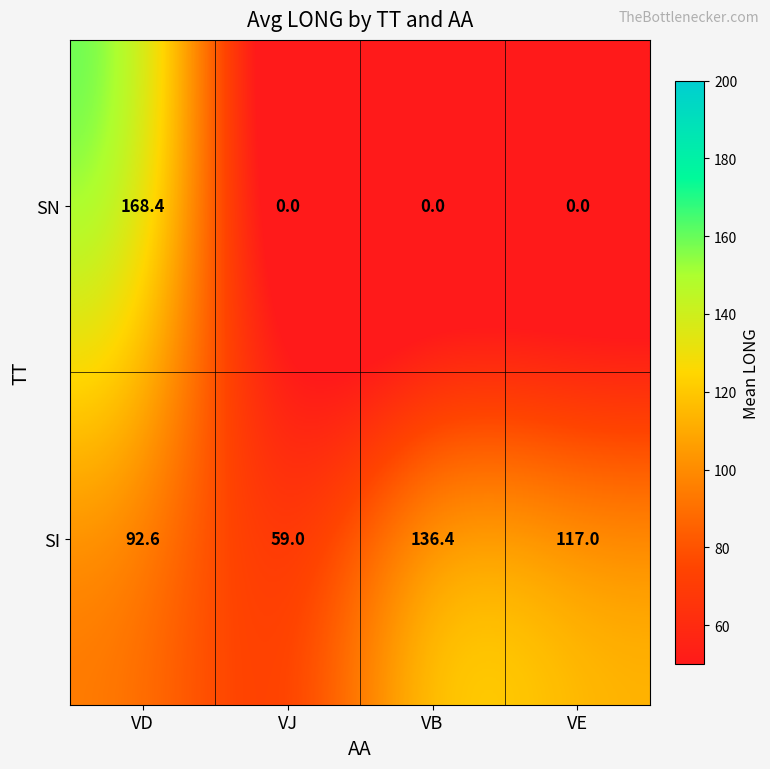

What is the difference between the highest and lowest values at VJ?

59.0